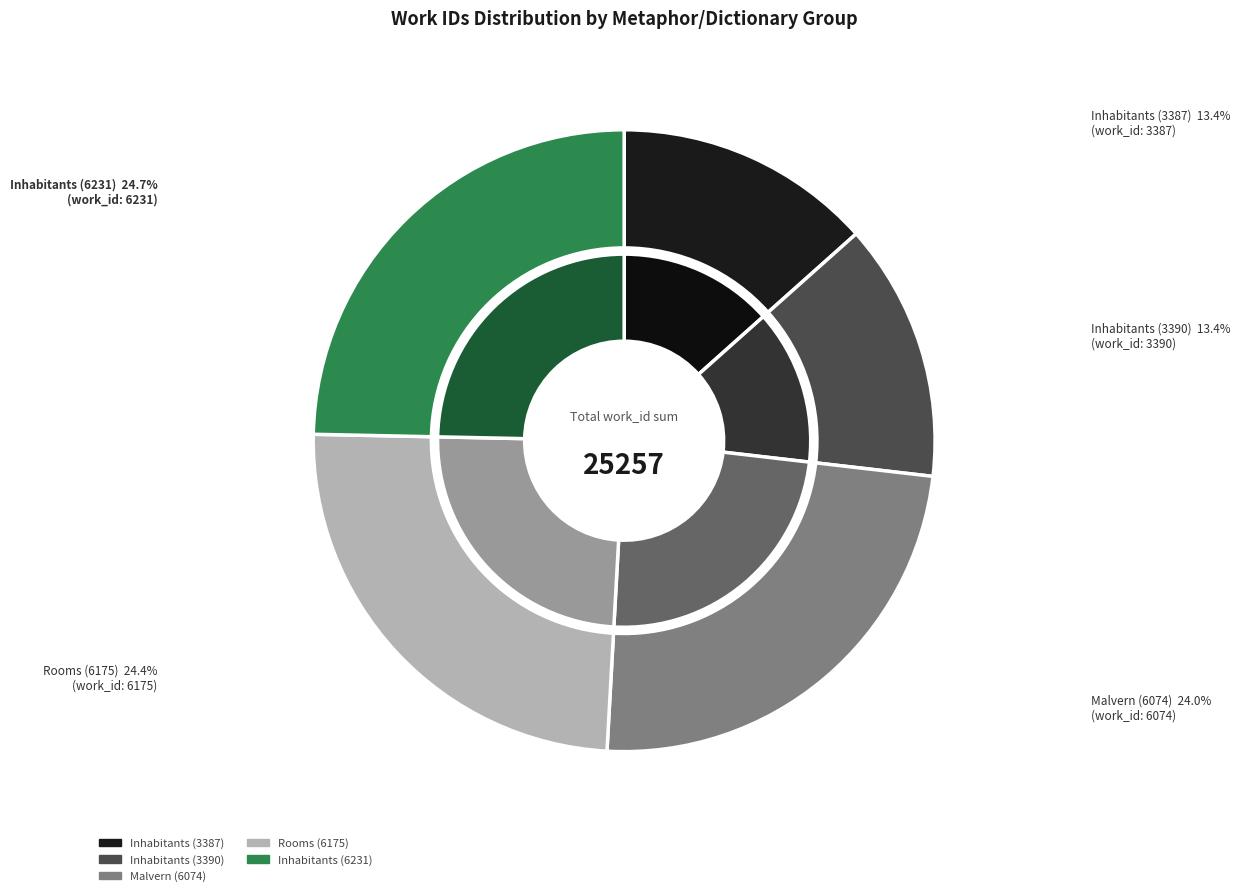

To the nearest percent, what is the combined percentage of Malvern (6074) and Rooms (6175)?

48%